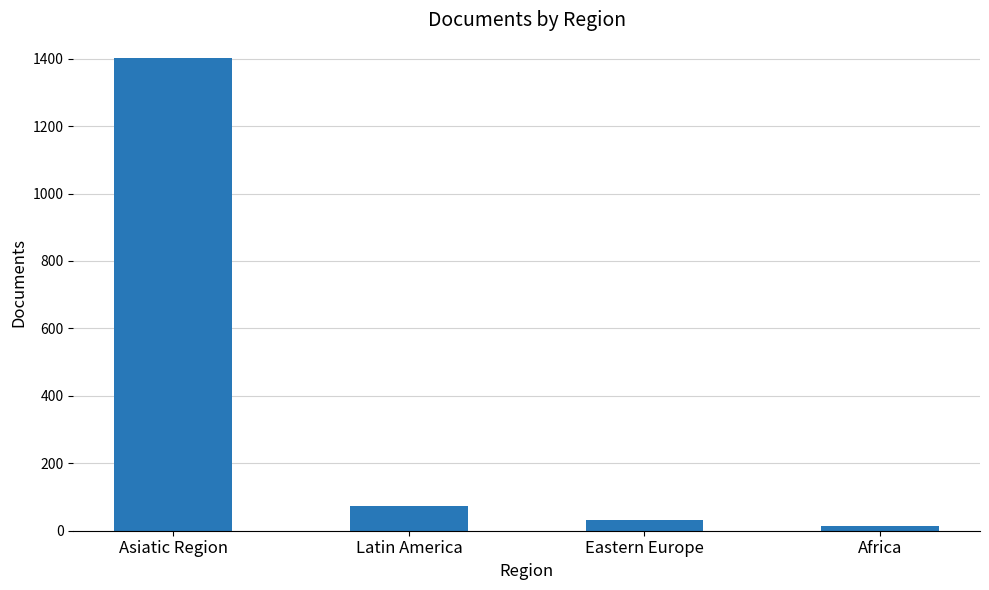

How many series are shown in this chart?

1